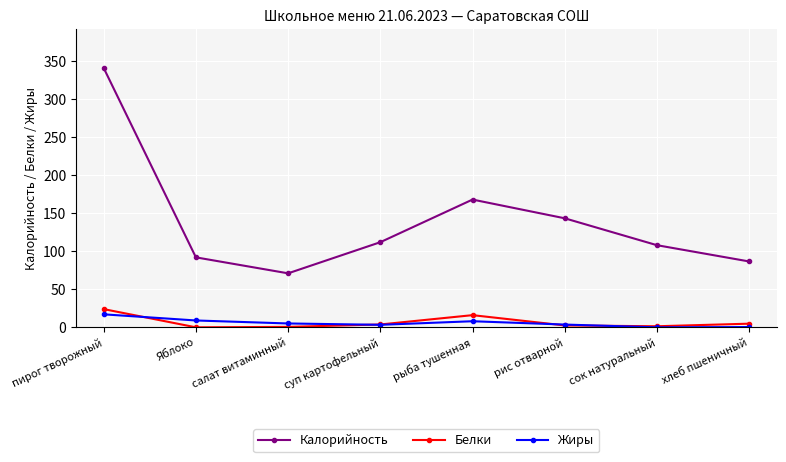

True or false: Калорийность has more than 1 interior local peaks.

False